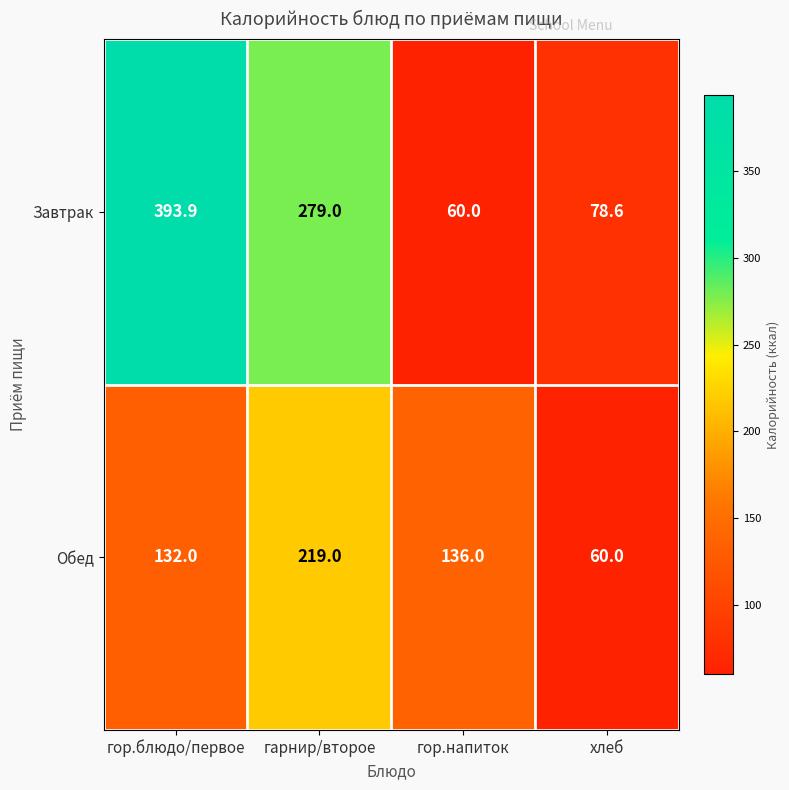

The Завтрак series shows 98.5 at гор.напиток. True or false?

False